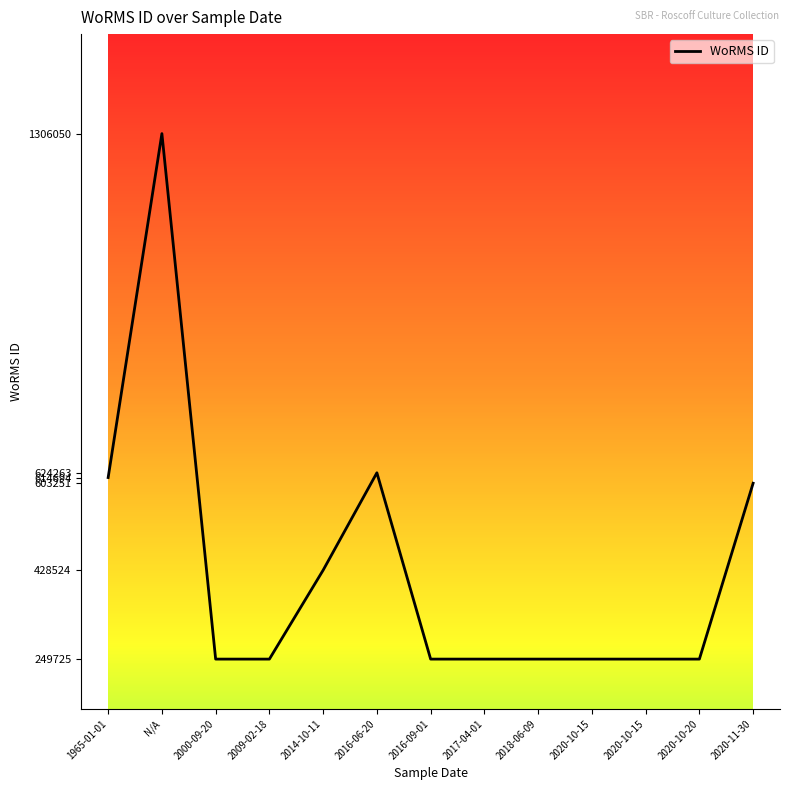

Is this an area chart (filled region under the line)?

No